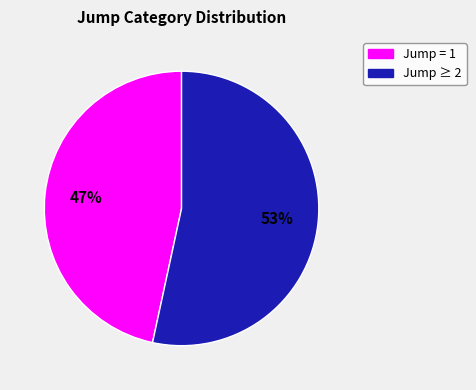

To the nearest percent, what is the average slice percentage?

50%